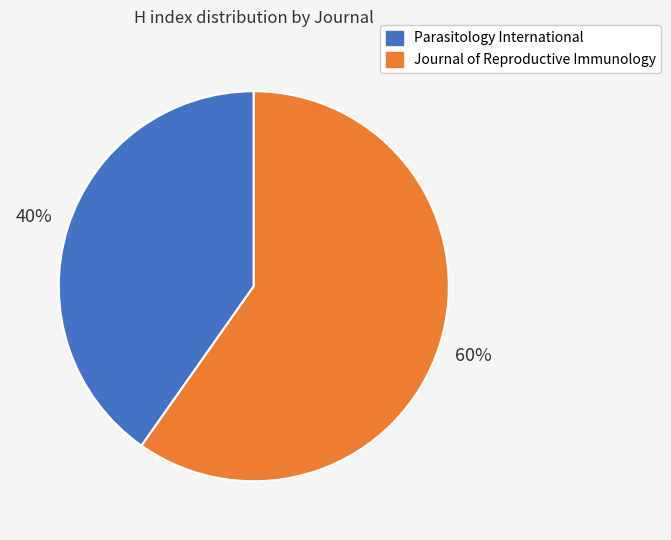

Which slice is the largest?

Journal of Reproductive Immunology